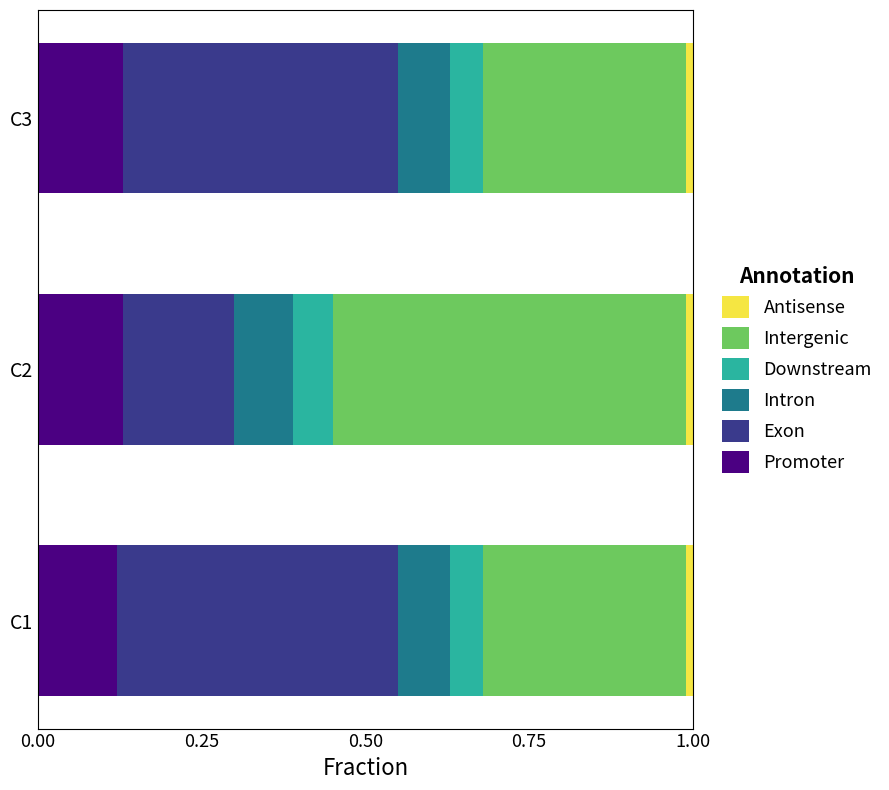

Count the Promoter values in the range 0 to 1.

3